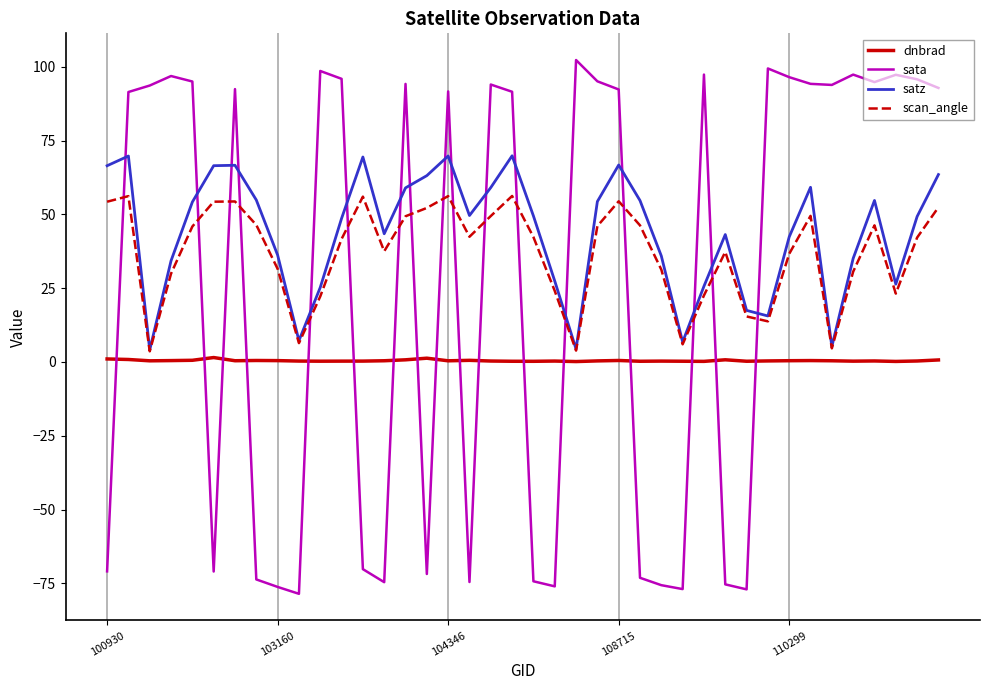

How many interior local peaks does the sata series have?

11